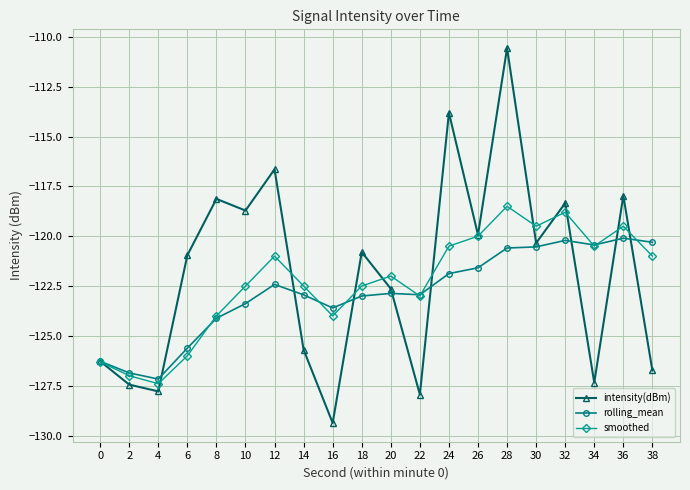

True or false: smoothed has more than 1 points higher than both neighbors.

True